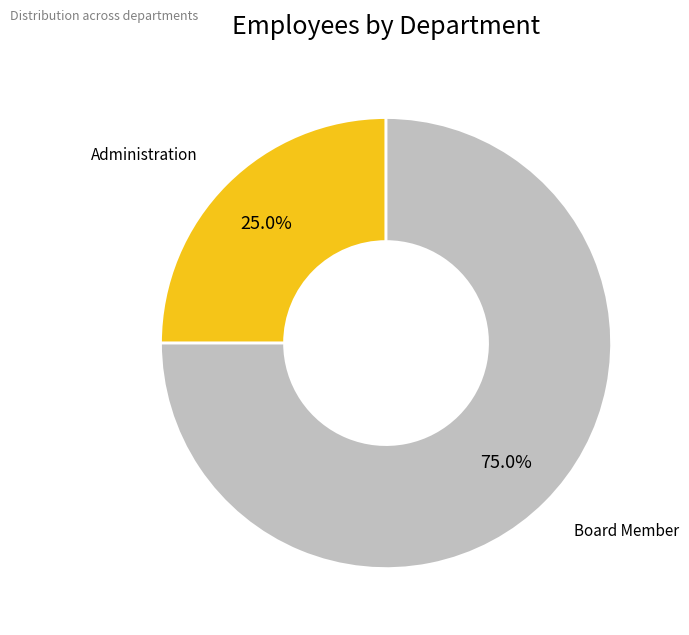

How many segments does this pie chart have?

2